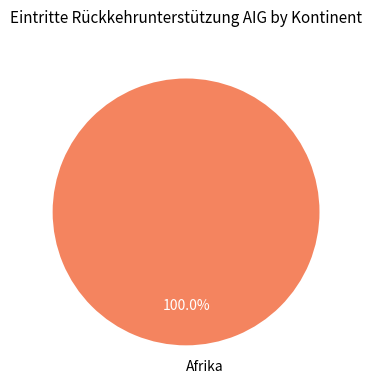

Which category accounts for the majority?

Afrika